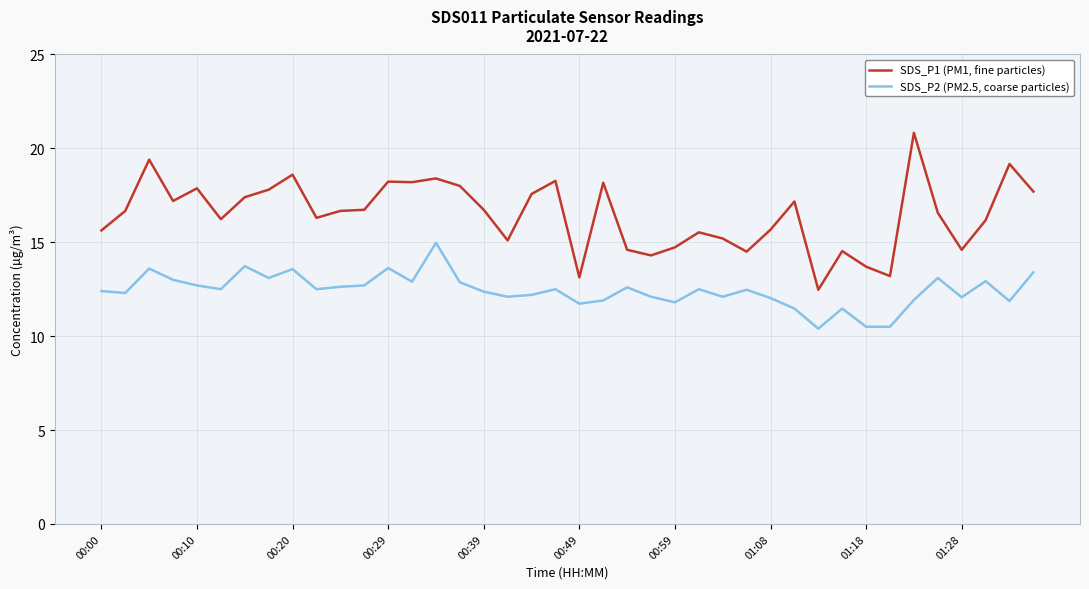

List the series in order of their peak value, highest first.

SDS_P1 (PM1, fine particles), SDS_P2 (PM2.5, coarse particles)